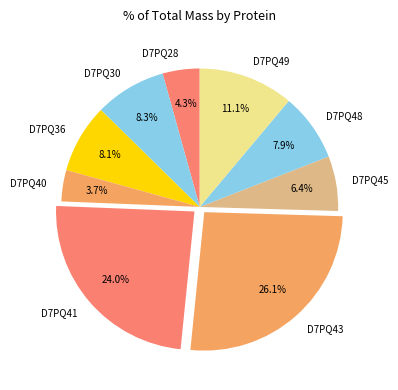

Which has a higher value, D7PQ41 or D7PQ28?

D7PQ41